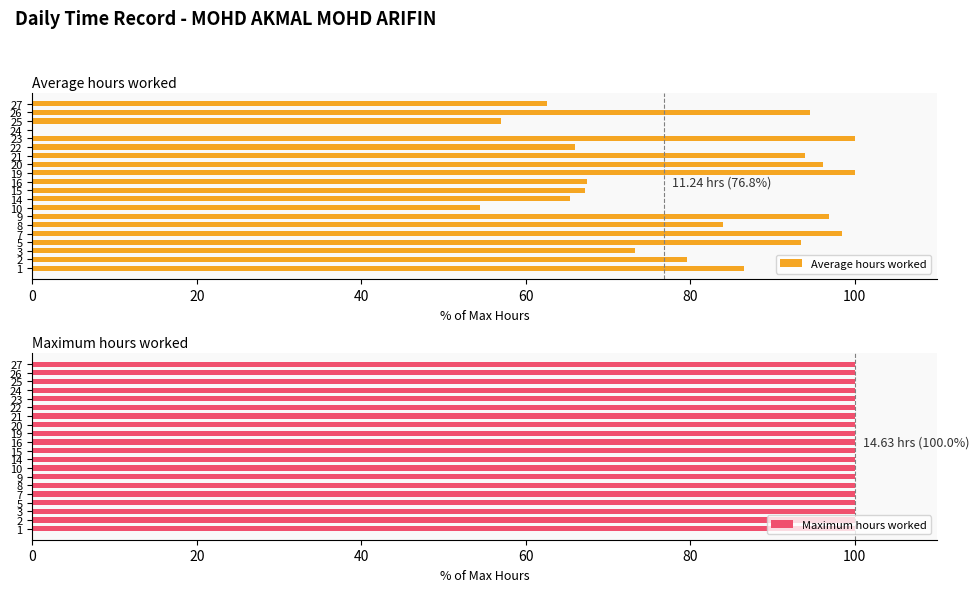

Are the bars horizontal?

Yes